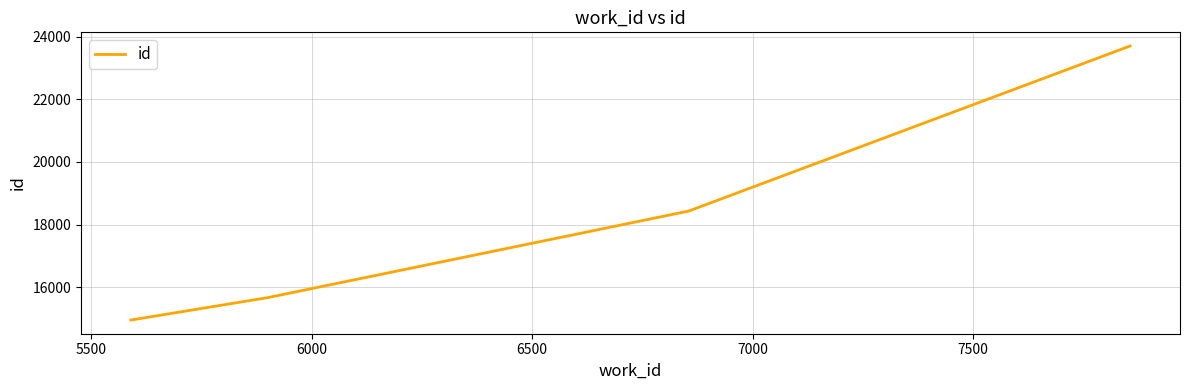

What is the sum of all values?

72756